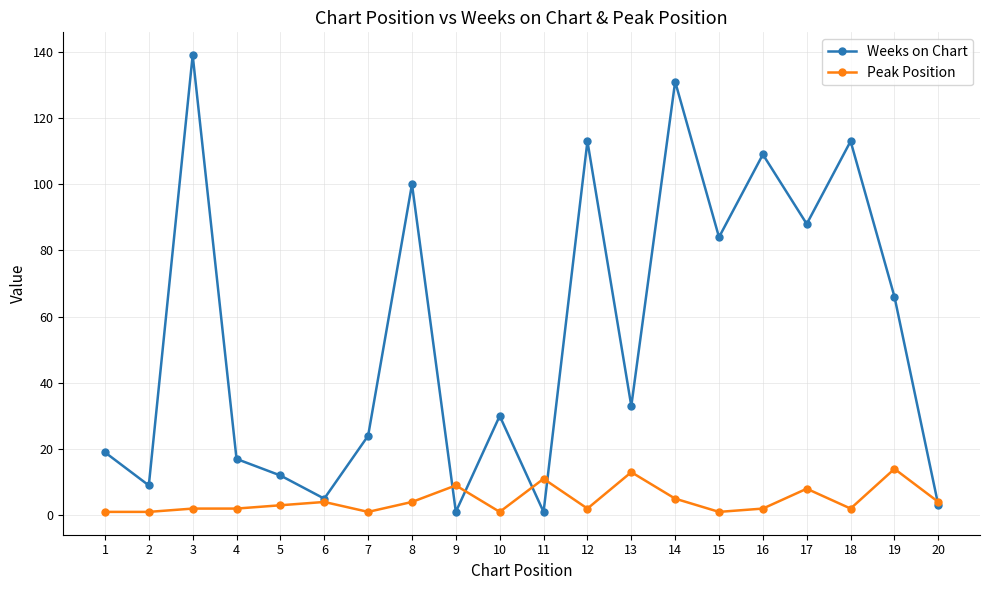

True or false: Weeks on Chart has a value of 1 at 9.

True